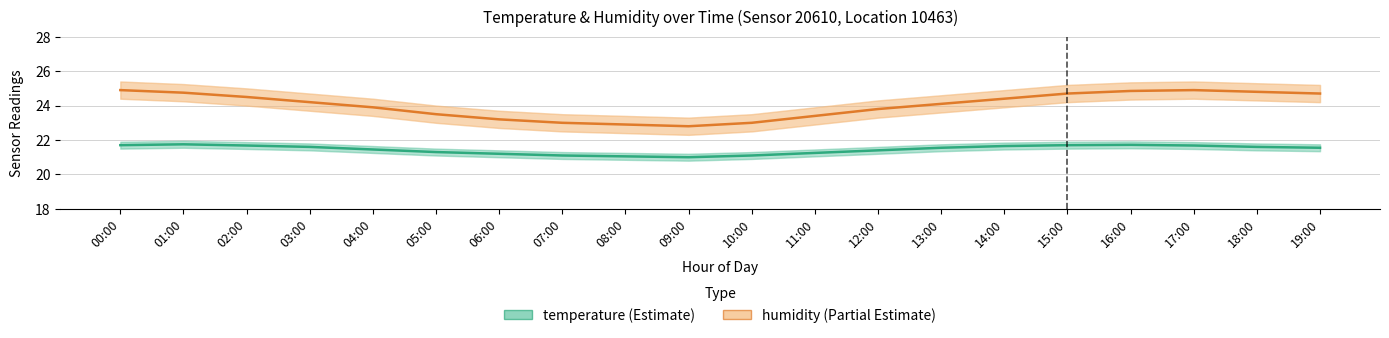

In temperature, how many points are higher than both neighbors (excluding endpoints)?

2